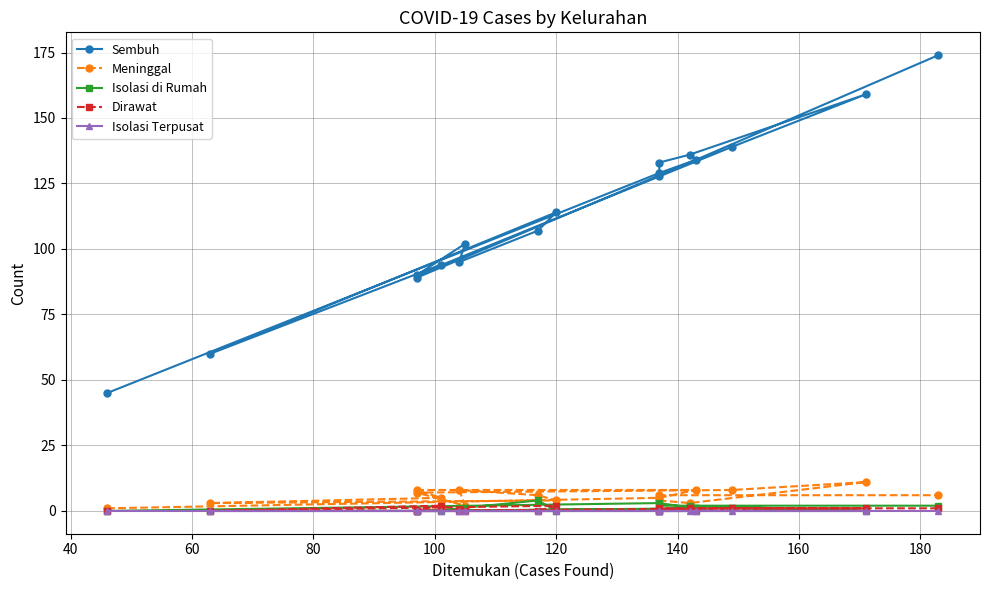

Reading left to right, transcribe all the data shown in this chart.

Sembuh: 45	129	134	89	94	60	114	107	95	102	90	139	159	136	133	128	174
Meninggal: 1	5	8	8	5	3	4	6	8	2	7	8	11	3	4	6	6
Isolasi di Rumah: 0	3	1	0	0	0	0	4	1	1	0	1	0	2	0	2	2
Dirawat: 0	0	0	0	2	0	2	0	0	0	0	1	1	1	0	1	1
Isolasi Terpusat: 0	0	0	0	0	0	0	0	0	0	0	0	0	0	0	0	0